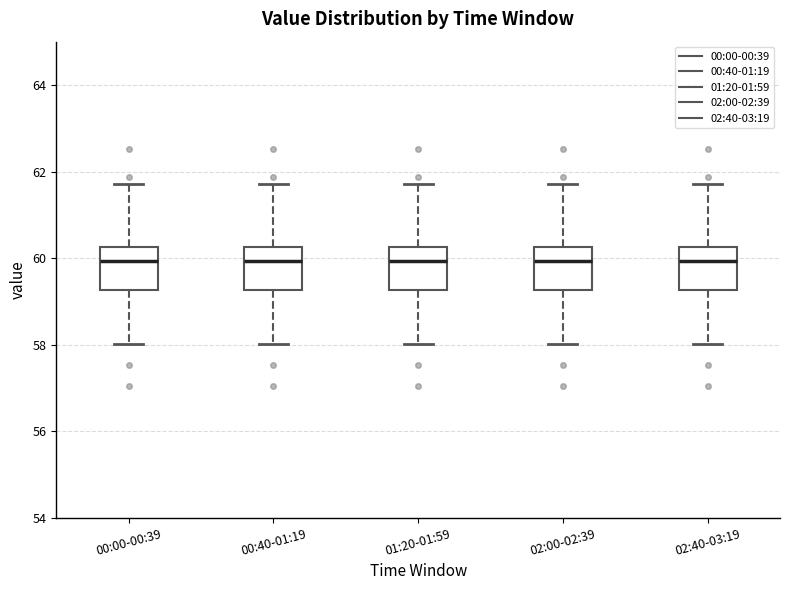

Reading left to right, transcribe this box plot: for each box, give where its median line is, the range the box spans, and where its two whiskers end, as read against the y-axis. The values are not printed on the chart, so give them approximately, as read against the axis.

00:00-00:39: median 60.0, box 59.2 to 60.2, whiskers 58.0 to 61.8
00:40-01:19: median 60.0, box 59.2 to 60.2, whiskers 58.0 to 61.8
01:20-01:59: median 60.0, box 59.2 to 60.2, whiskers 58.0 to 61.8
02:00-02:39: median 60.0, box 59.2 to 60.2, whiskers 58.0 to 61.8
02:40-03:19: median 60.0, box 59.2 to 60.2, whiskers 58.0 to 61.8